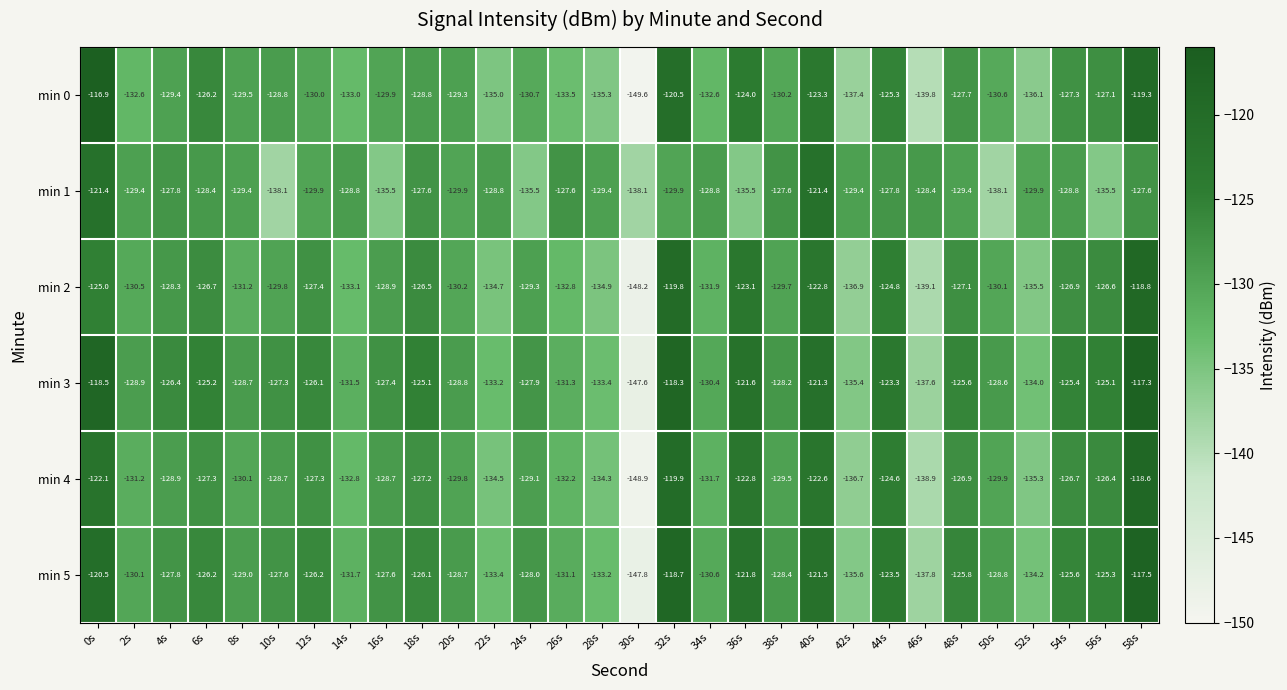

Read the min 2 value at 26s.

-132.8